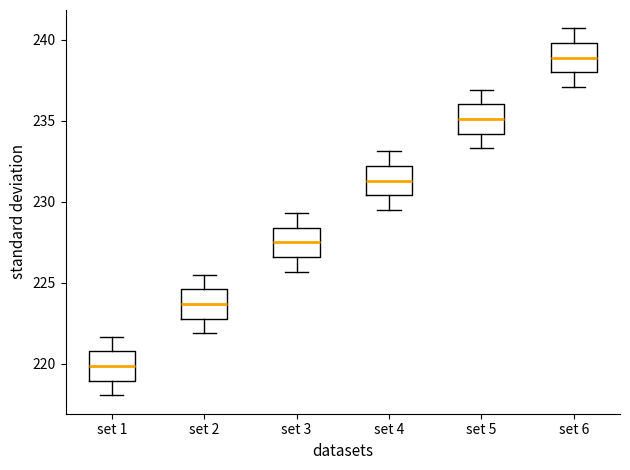

Which box has the lowest median line?

set 1